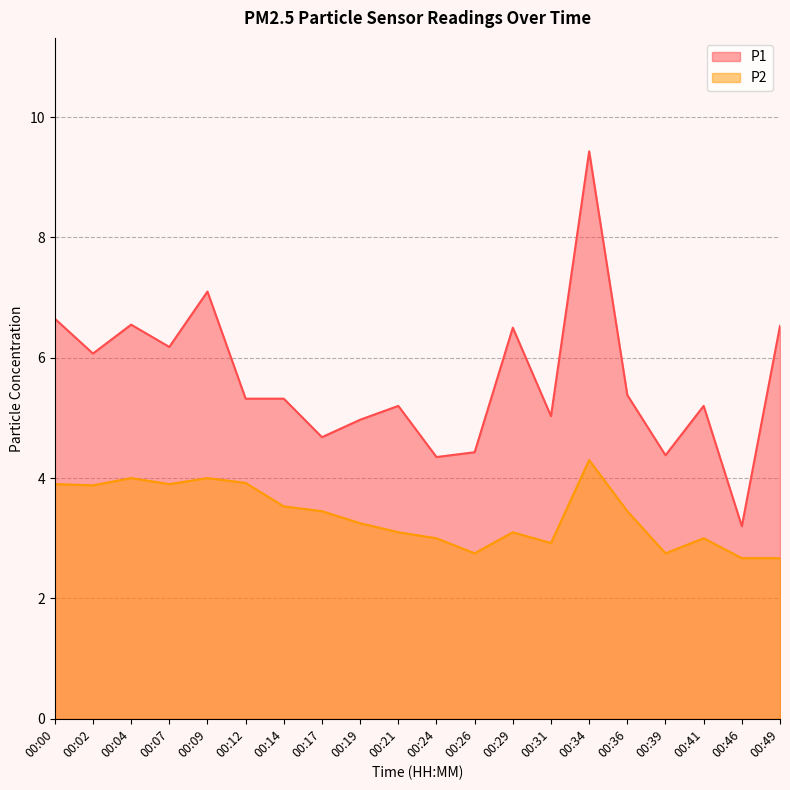

What is the sum of all P1 values?

112.5